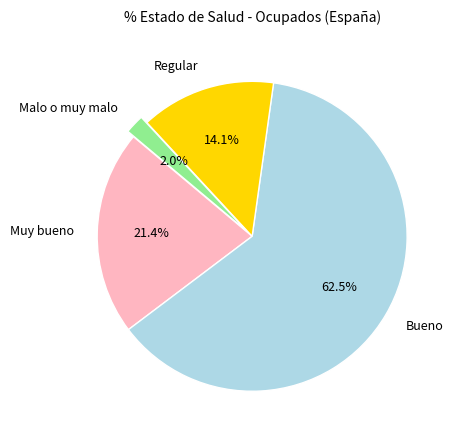

Is the sum of Regular and Muy bueno greater than half?

No